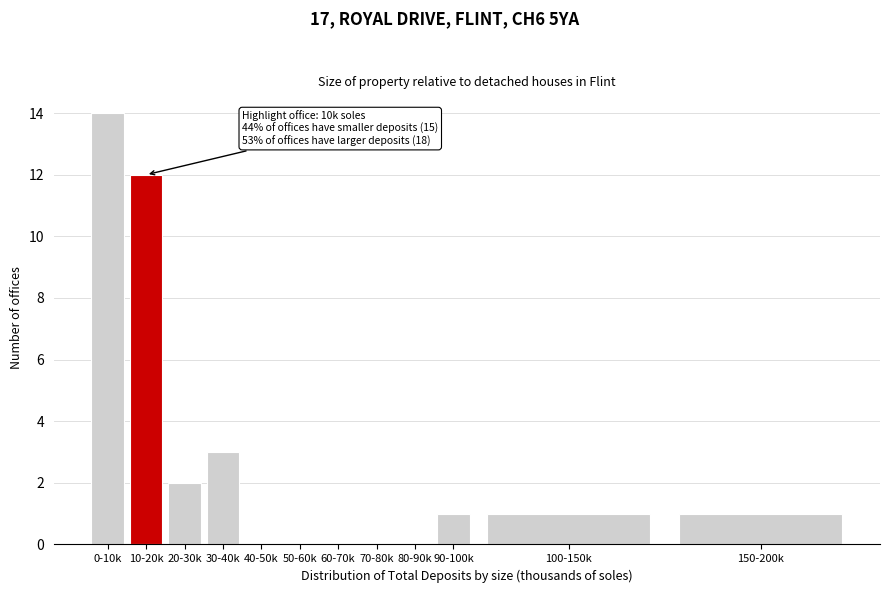

Reading left to right, list all the values displayed in this chart.

0-10k=14	10-20k=12	20-30k=2	30-40k=3	40-50k=0	50-60k=0	60-70k=0	70-80k=0	80-90k=0	90-100k=1	100-150k=1	150-200k=1